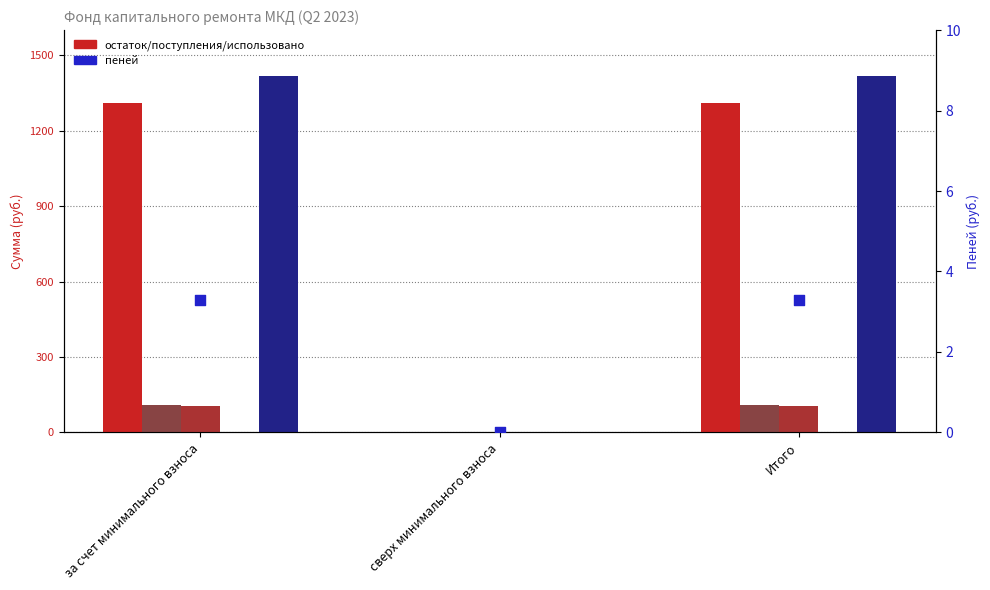

Is the value of остаток на конец at за счет минимального взноса greater than the value of использовано at Итого?

Yes